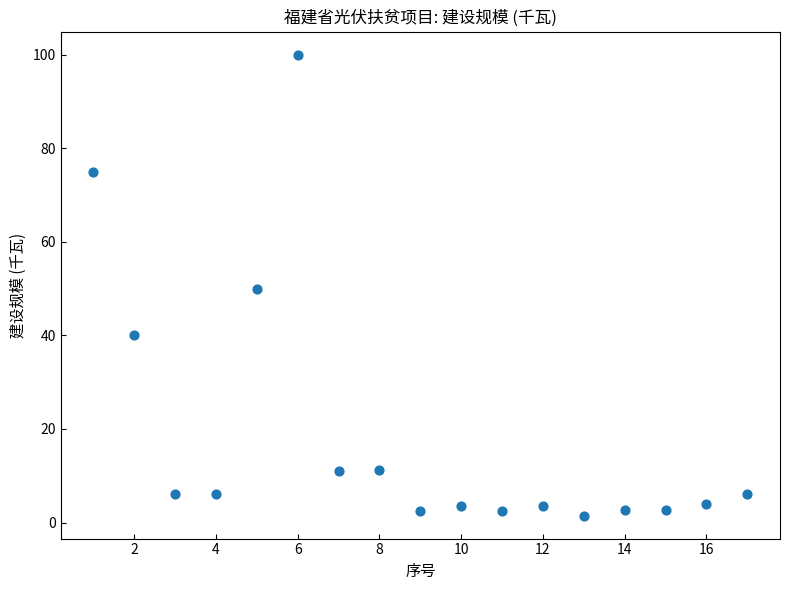

What is the range of X values (max minus min)?

16.0